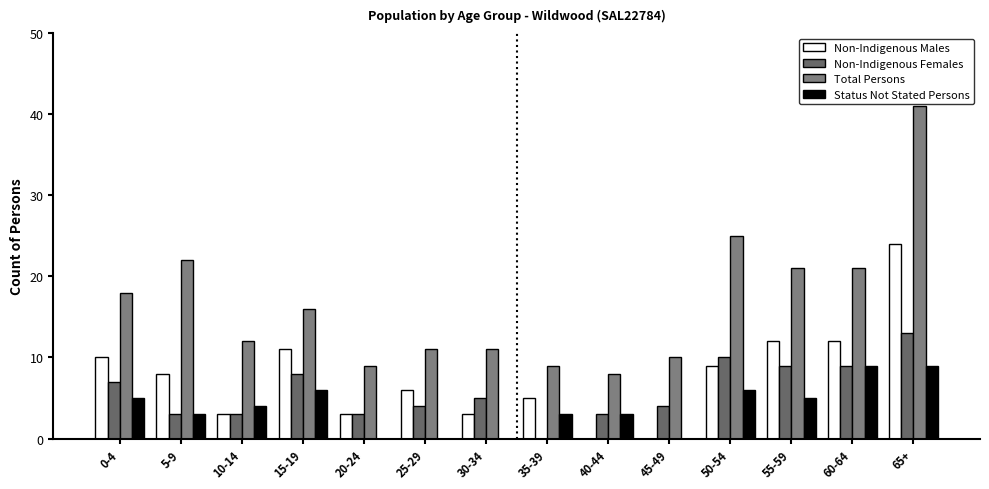

Which series has the widest spread of values?

Total Persons